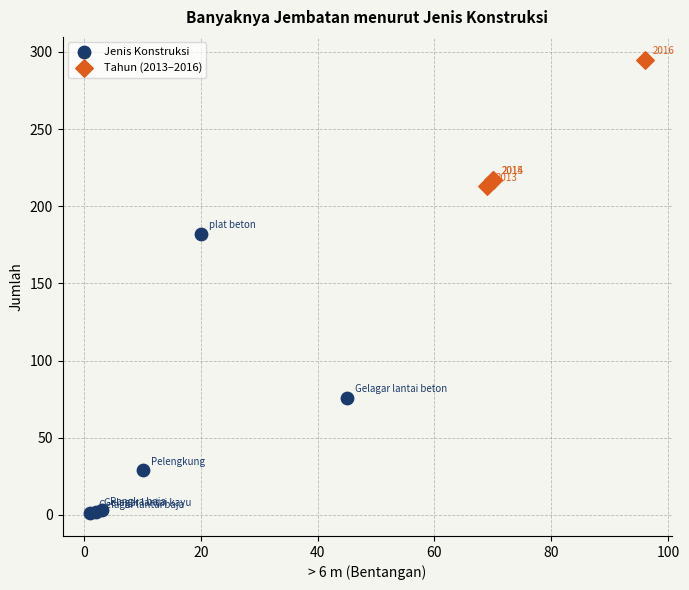

Which series contains the lowest Y value?

Jenis Konstruksi